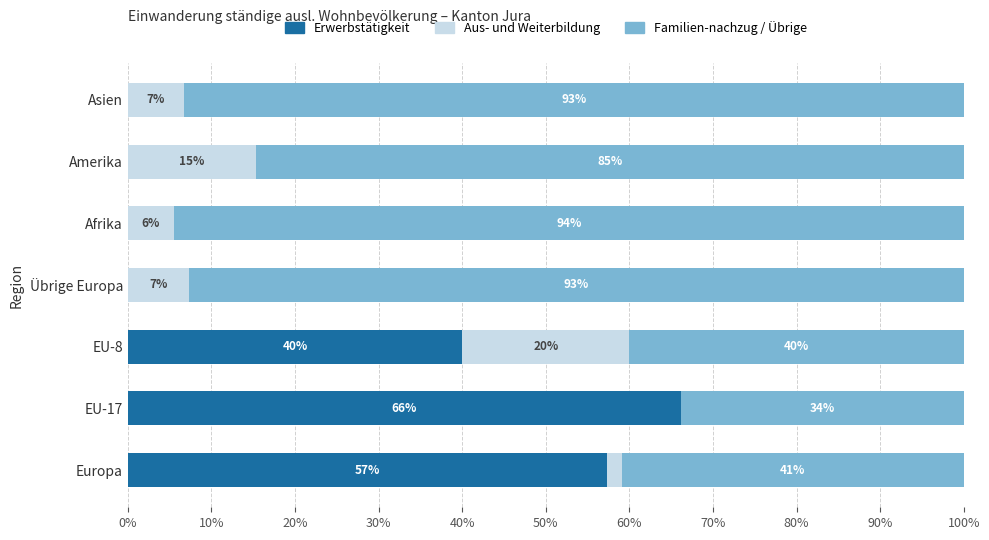

The value of Erwerbstätigkeit at Asien is 0.0. True or false?

True